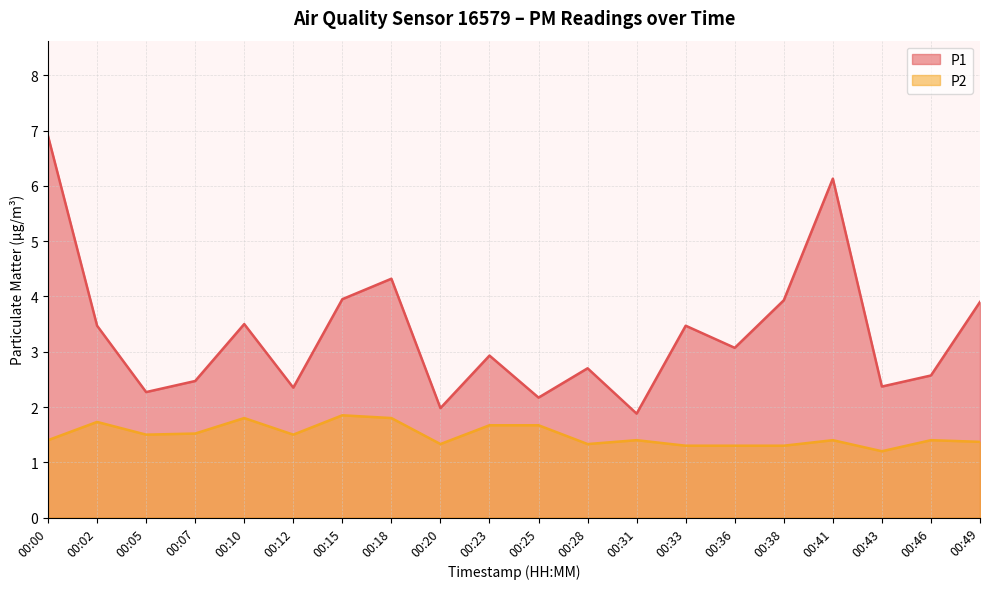

What is the sum of all P2 values?

29.8